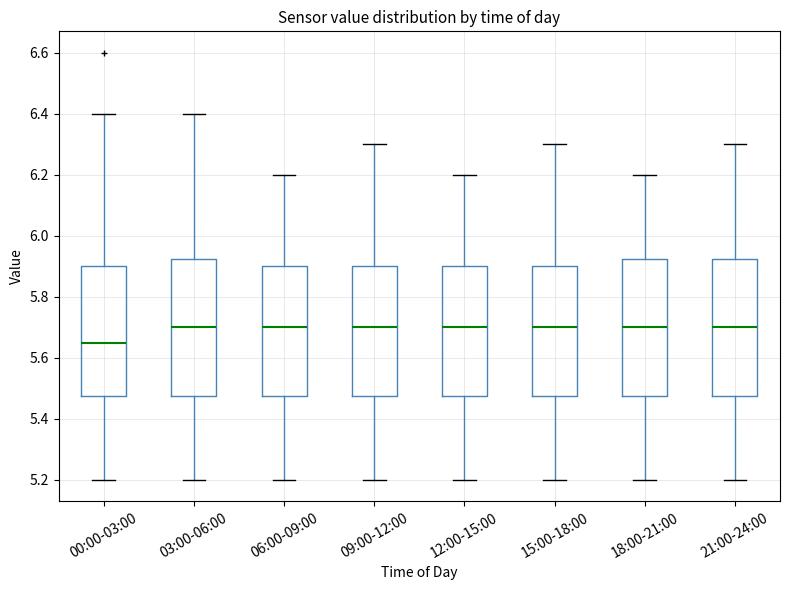

Where does the lower whisker of the box for 00:00-03:00 end on the y-axis? The values are not printed on the chart, so give them approximately, as read against the axis.

5.20